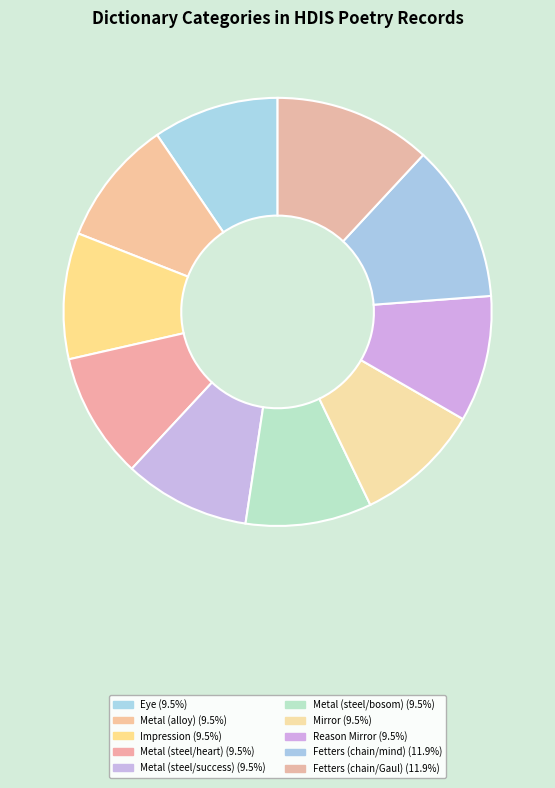

What percentage do Eye and Metal (alloy) together represent?

19.0%